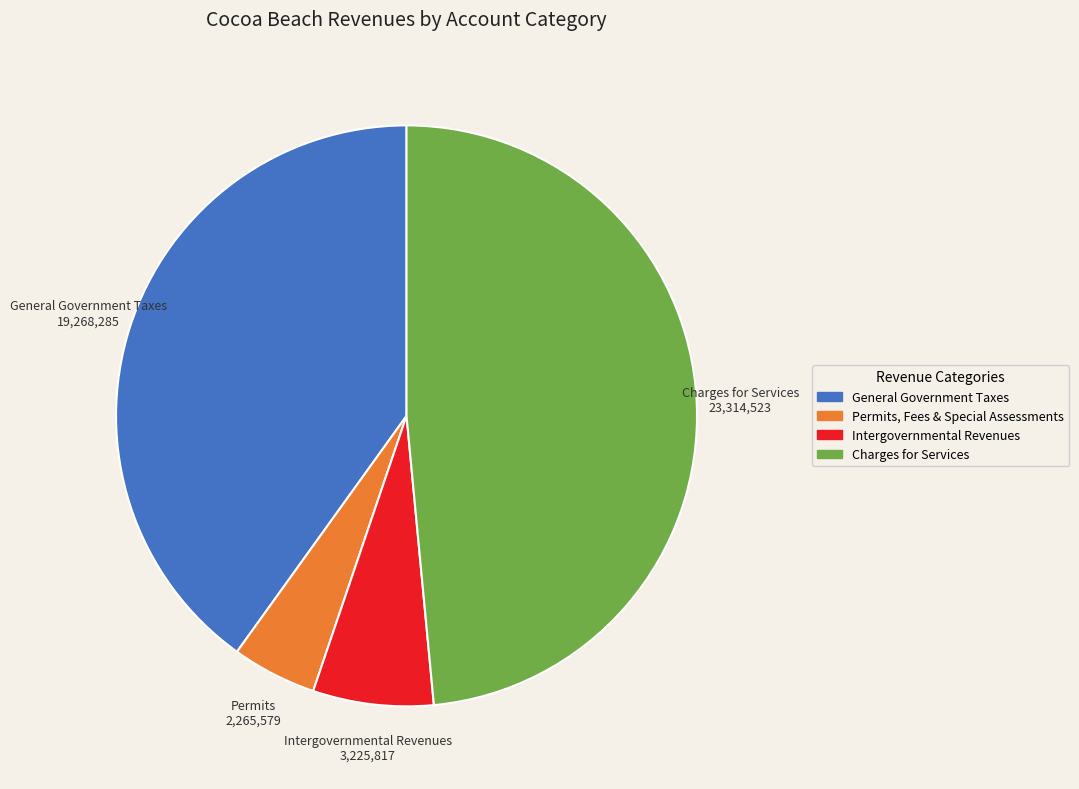

Does any single category account for the majority?

No